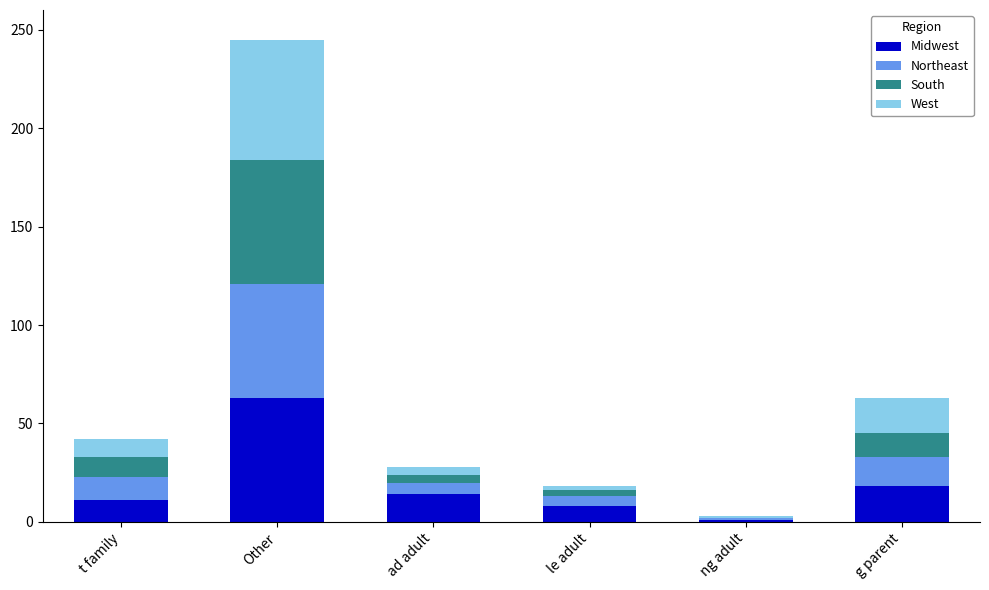

What is the maximum value for Midwest?

63